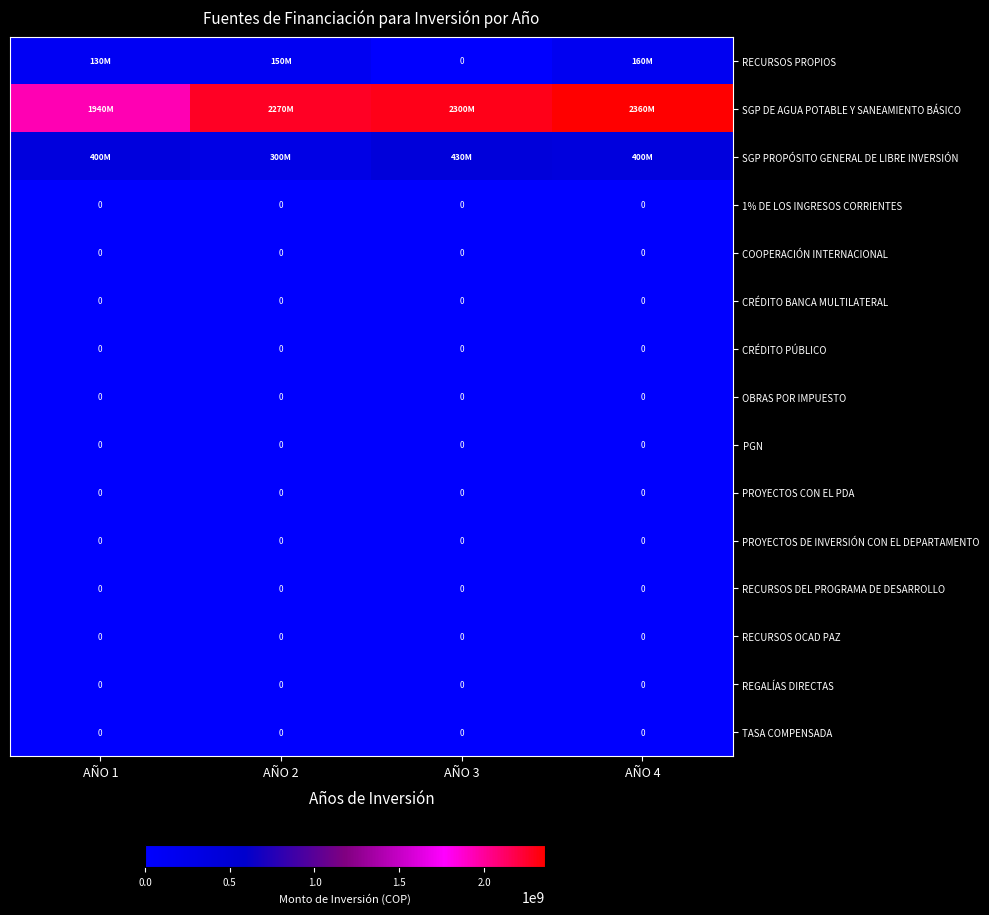

The value of PROYECTOS DE INVERSIÓN CON EL DEPARTAMENTO at AÑO 1 is 0. True or false?

True